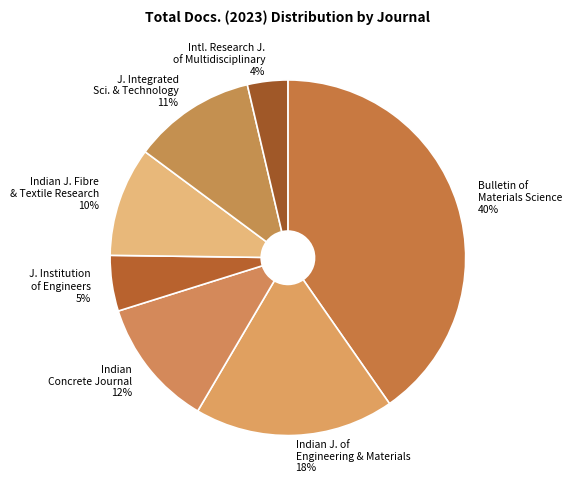

The Indian Concrete Journal slice represents 1% of the pie. True or false?

False